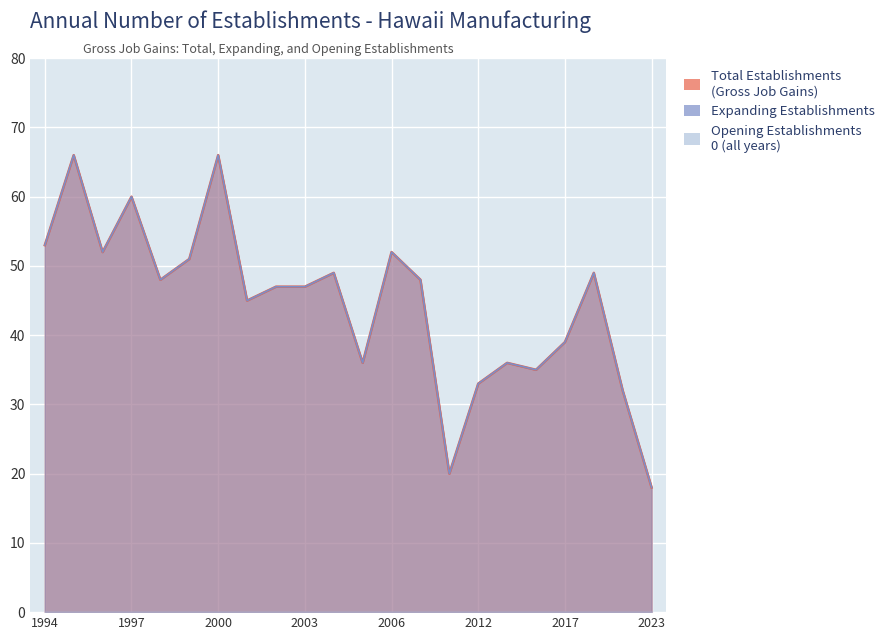

Which category has the lowest value across all series?

2023